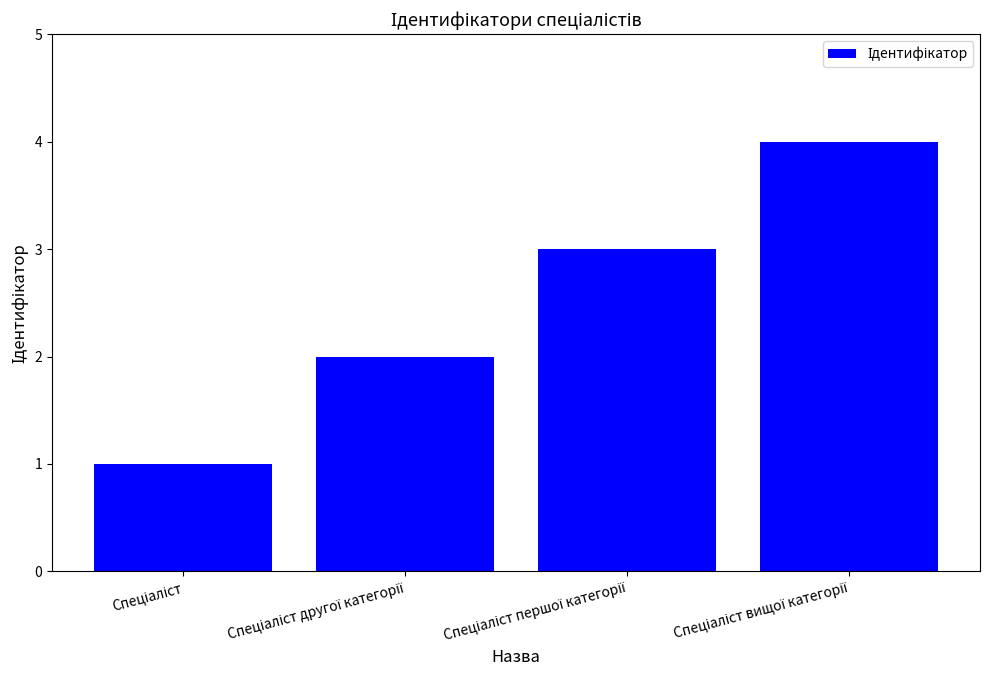

What is the greatest value displayed?

4